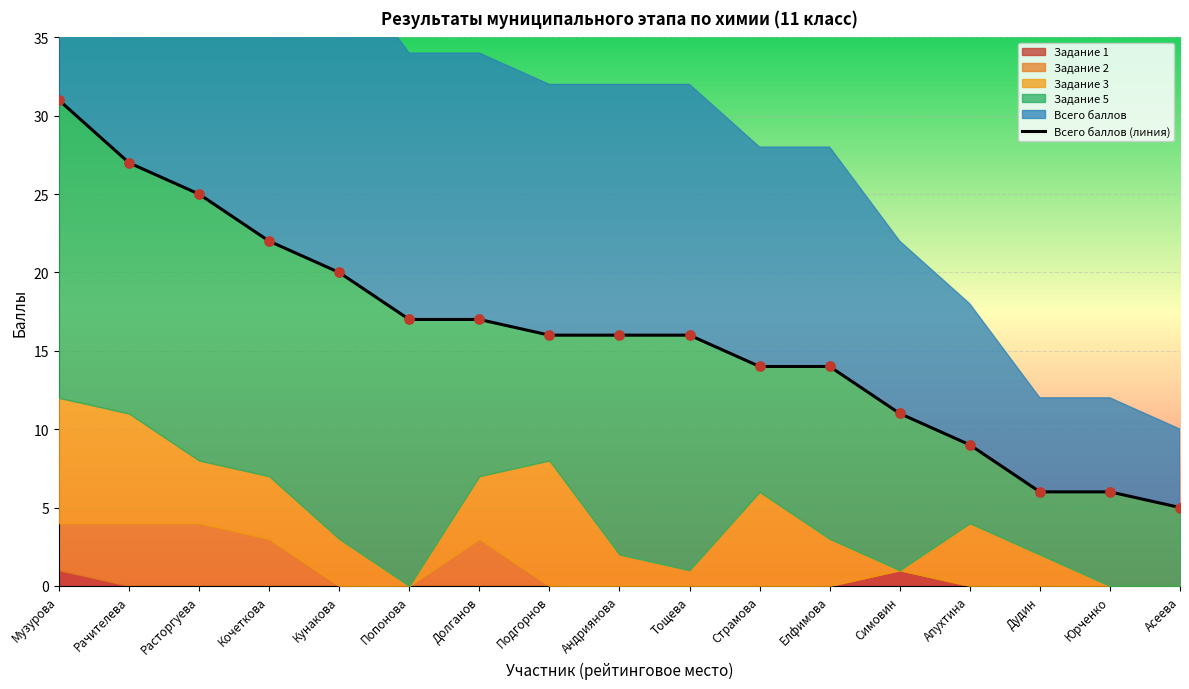

Is the value of Задание 2 at Кунакова greater than the value of Задание 3 at Кочеткова?

No